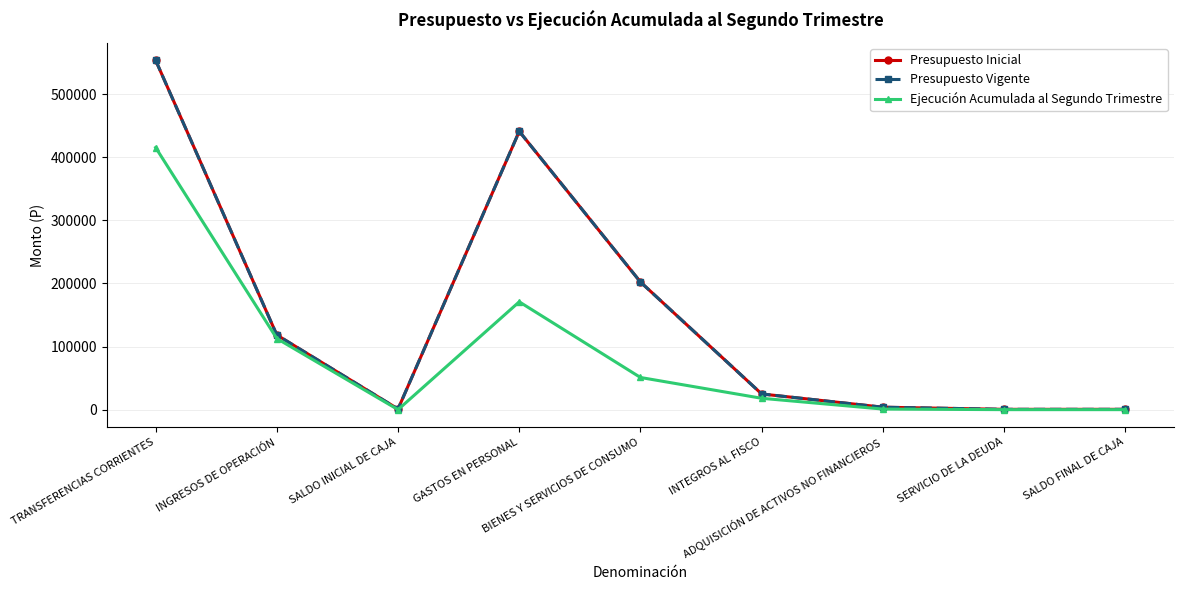

Reading left to right, list all the values displayed in this chart.

Presupuesto Inicial: 553920	118332	1000	441181	202345	24862	3864	500	500
Presupuesto Vigente: 553920	118332	1000	441181	202345	24862	3864	500	500
Ejecución Acumulada al Segundo Trimestre: 415539	112725	0	170935	50976	17998	893	0	0